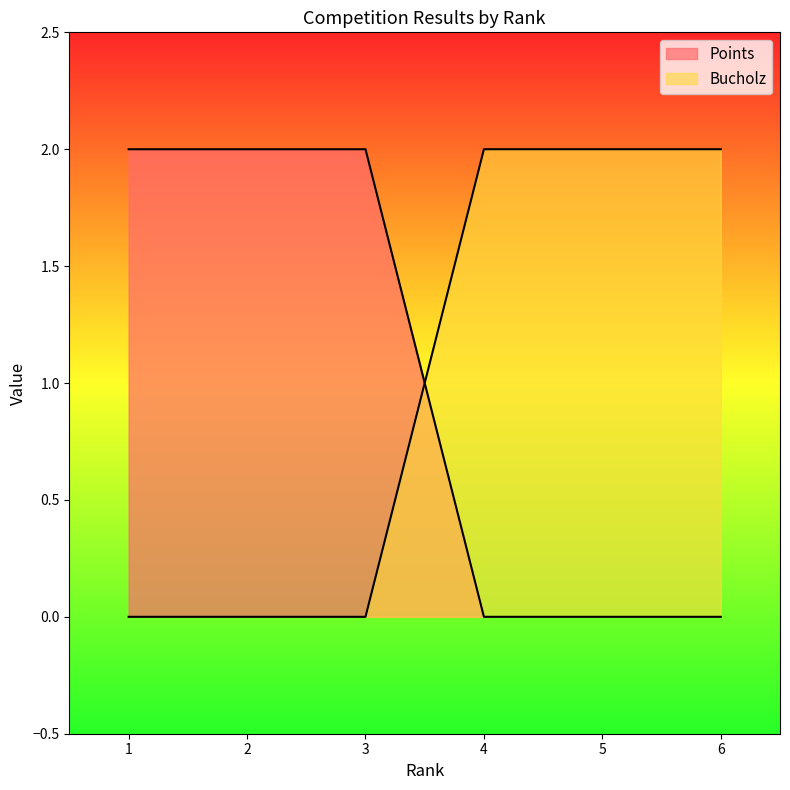

Which series ends up on top after the final intersection of Bucholz and Points?

Bucholz